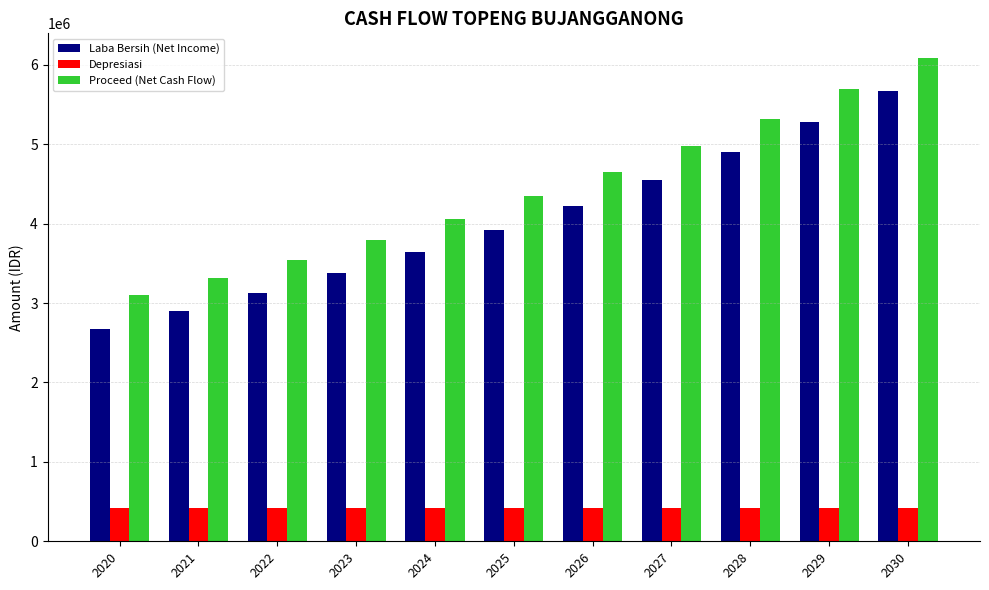

How many bars are there in total?

33